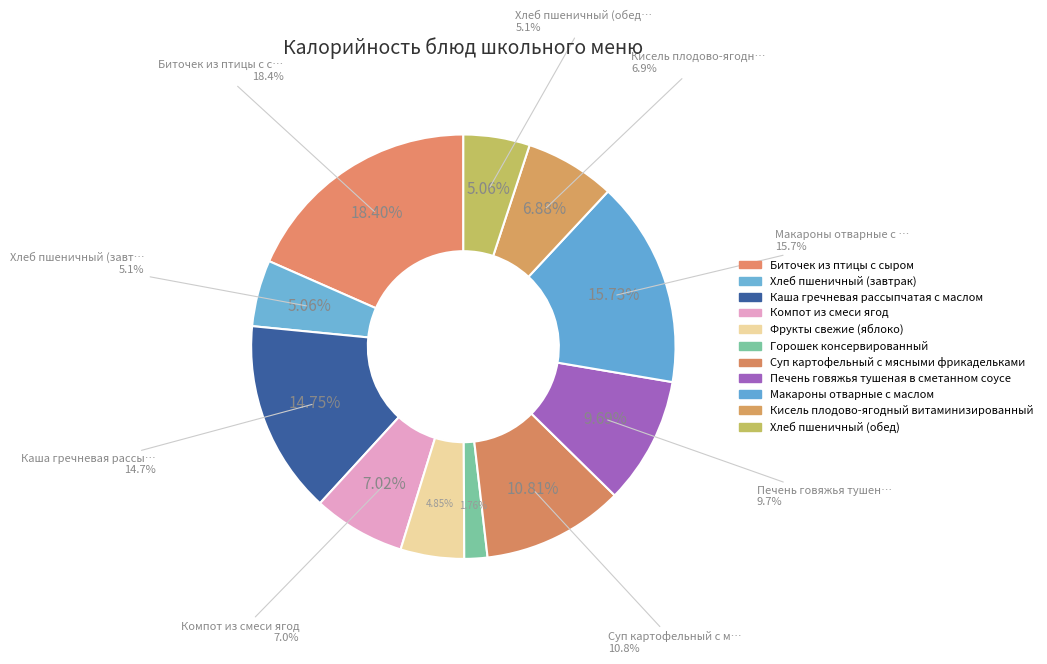

Is it true that Горошек консервированный is 1% of the pie?

False